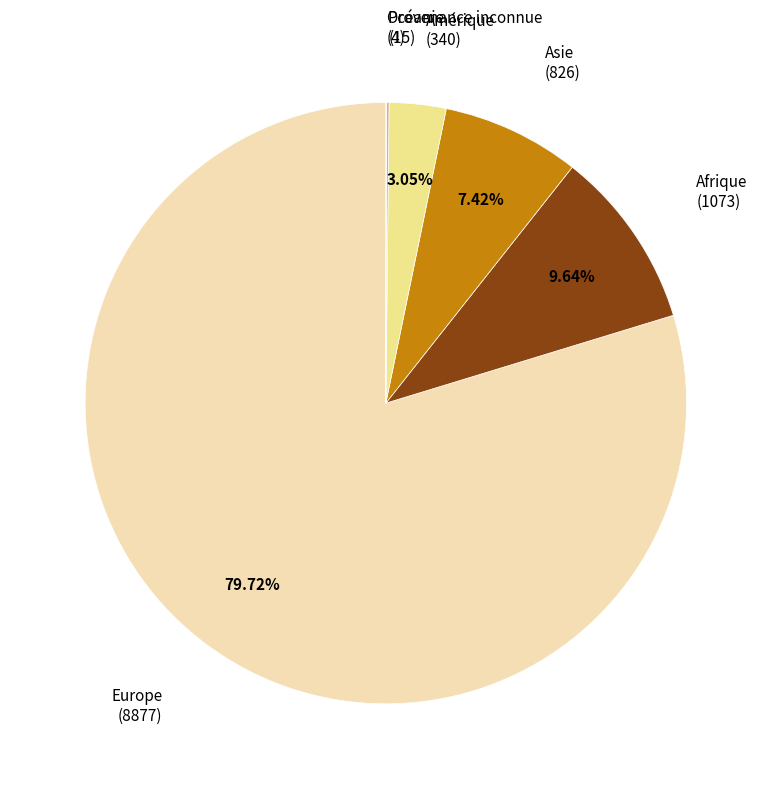

What is the ratio of the value at Europe to the value at Asie?

10.7